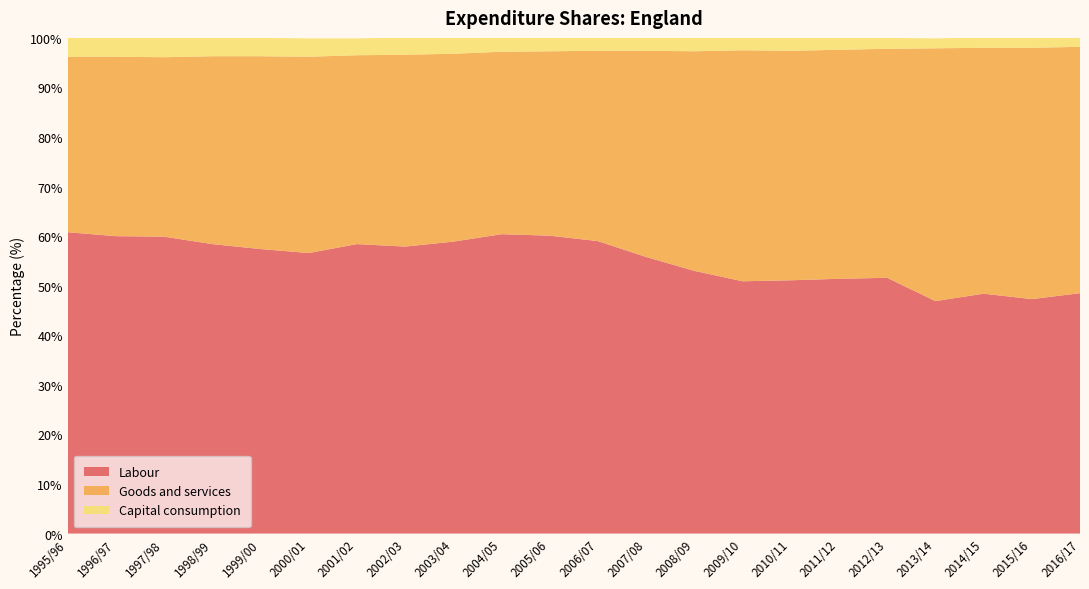

Reading left to right, list all the values displayed in this chart.

Labour: 60.8	60.0	59.9	58.4	57.4	56.6	58.4	57.9	58.9	60.4	60.1	59.0	55.8	53.0	50.9	51.1	51.4	51.6	46.9	48.4	47.3	48.5
Goods and services: 35.4	36.2	36.2	37.9	38.9	39.6	38.1	38.7	37.9	36.8	37.2	38.4	41.6	44.3	46.6	46.3	46.2	46.2	51.0	49.6	50.7	49.7
Capital consumption: 3.8	3.8	3.9	3.7	3.7	3.7	3.4	3.5	3.2	2.8	2.7	2.6	2.6	2.7	2.5	2.6	2.4	2.2	2.0	2.1	2.0	1.8